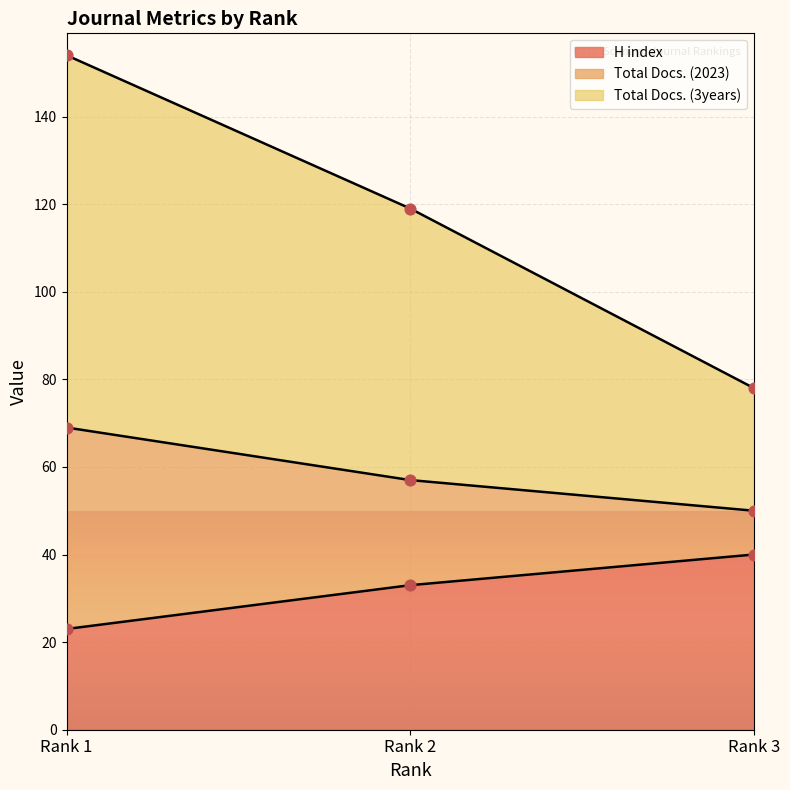

Which series contains the highest Y value?

Total Docs. (3years)